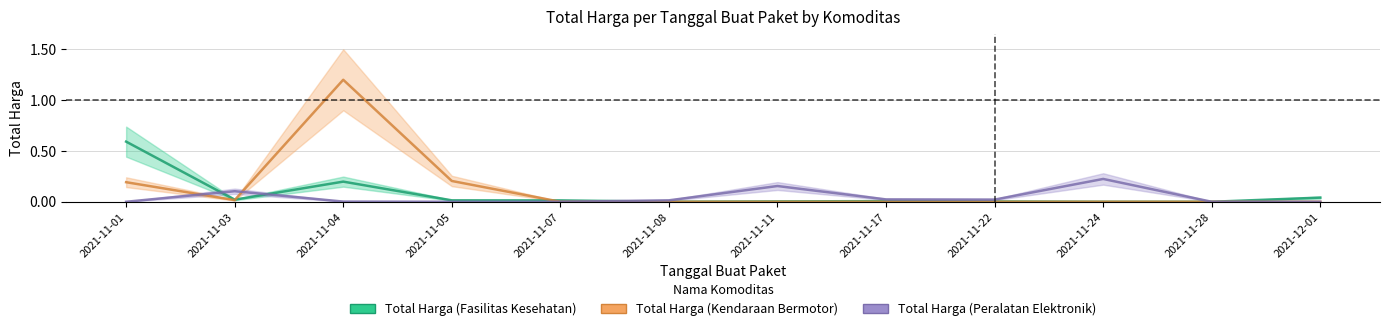

True or false: Total Harga (Kendaraan Bermotor) has more than 1 points higher than both neighbors.

False